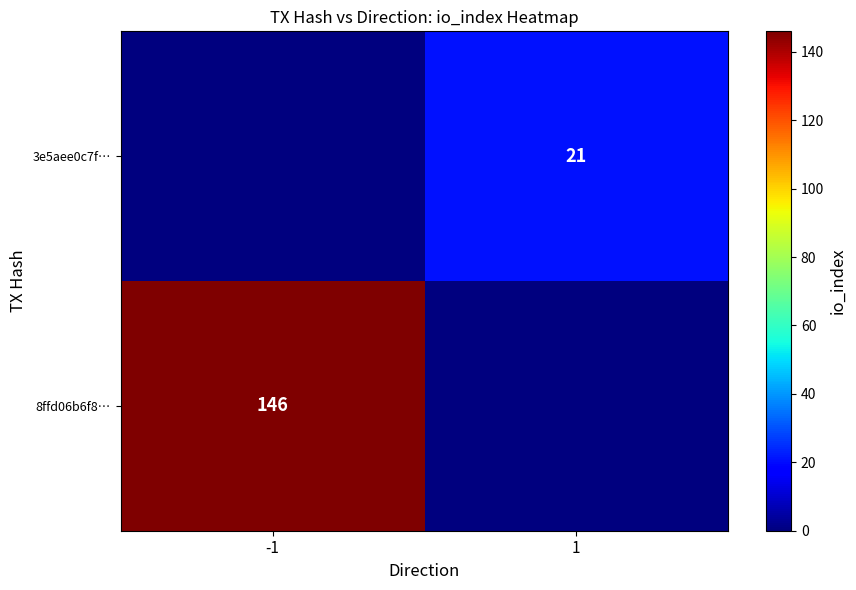

The value of 3e5aee0c7f… at 1 is 36. True or false?

False